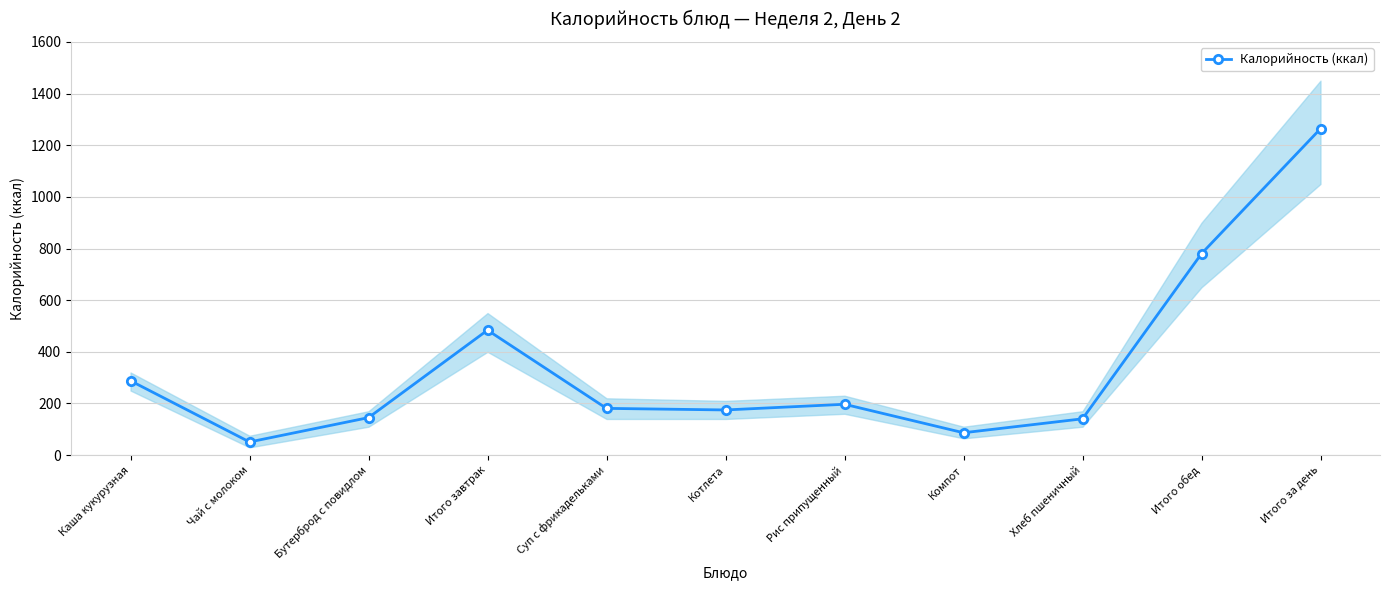

Where does the data first go above 181?

Каша кукурузная